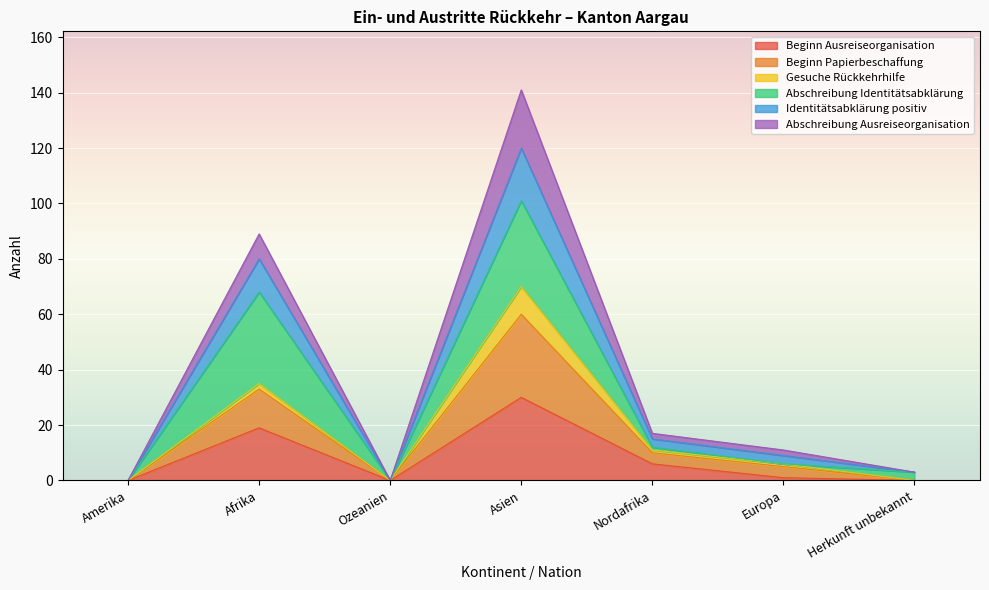

Where is the first local minimum for Beginn Papierbeschaffung?

Ozeanien